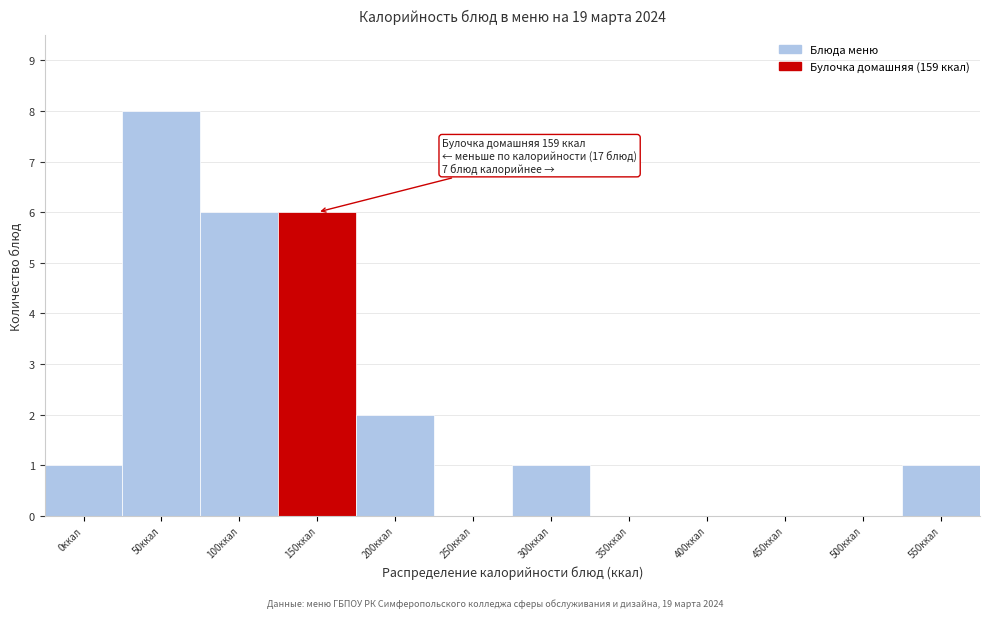

Reading right to left, list all the values displayed in this chart.

550ккал=1	500ккал=0	450ккал=0	400ккал=0	350ккал=0	300ккал=1	250ккал=0	200ккал=2	150ккал=6	100ккал=6	50ккал=8	0ккал=1